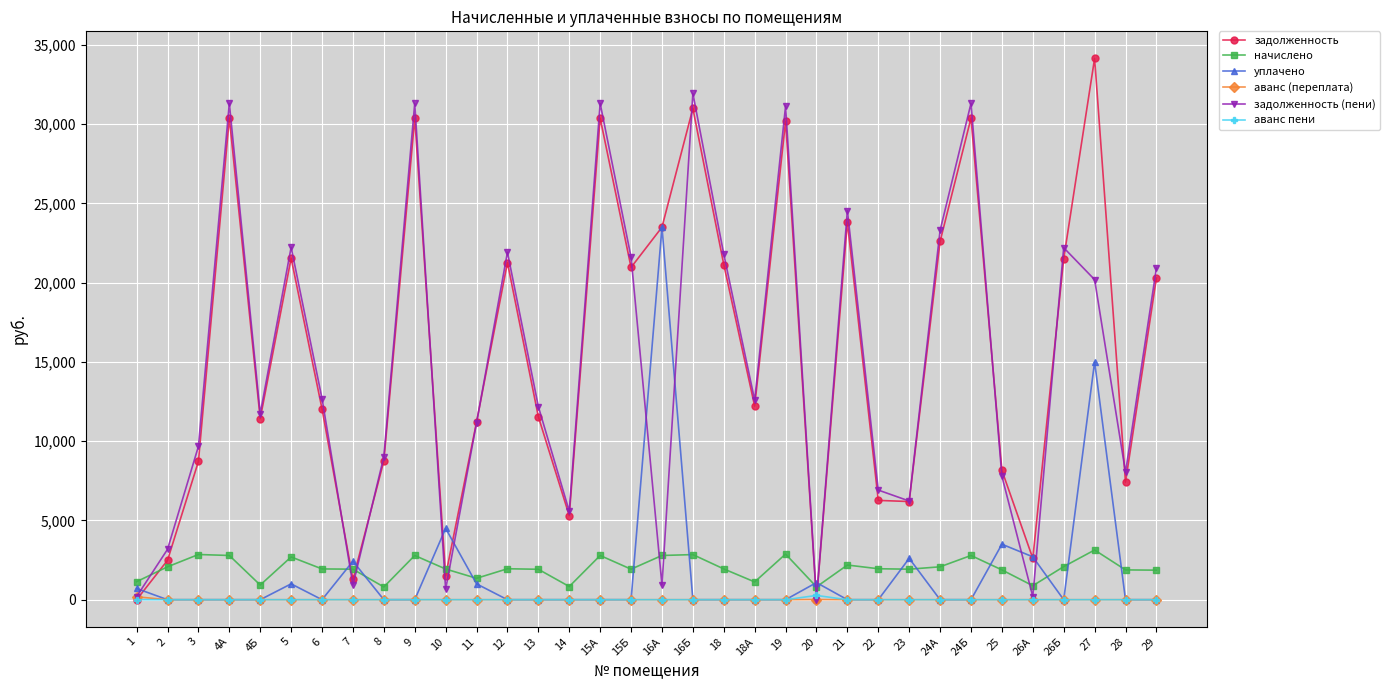

Count the number of categories in the chart.

34